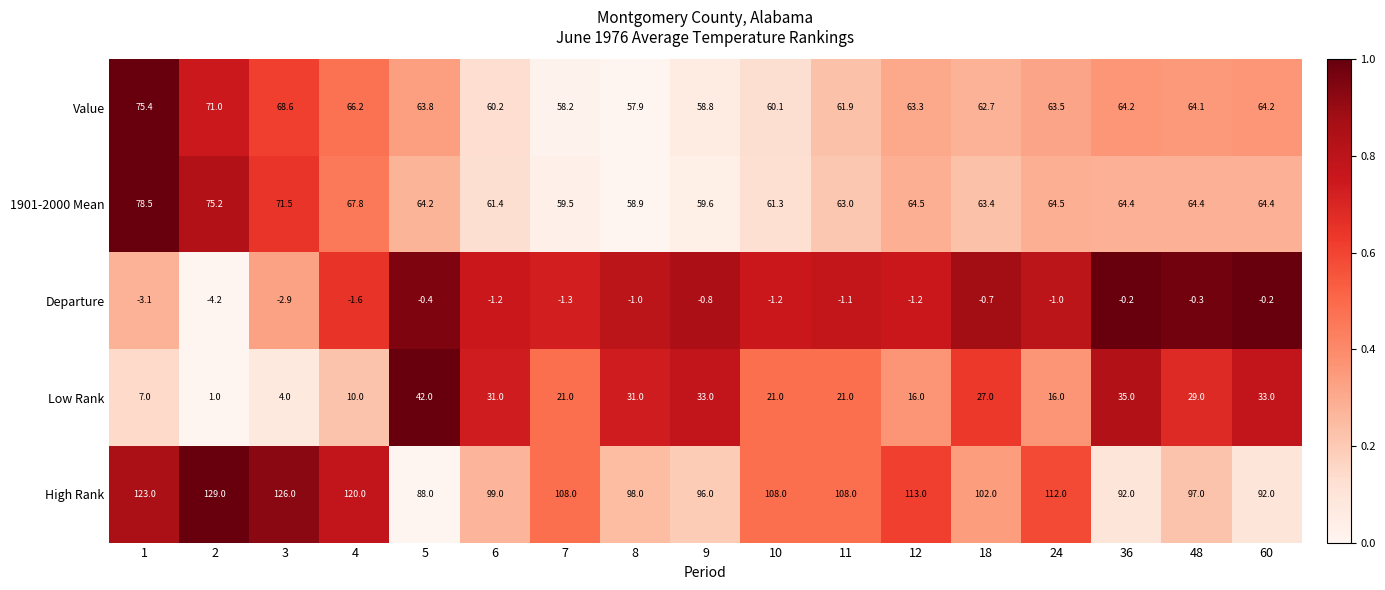

Between 2 and 18, which series saw the biggest shift?

High Rank